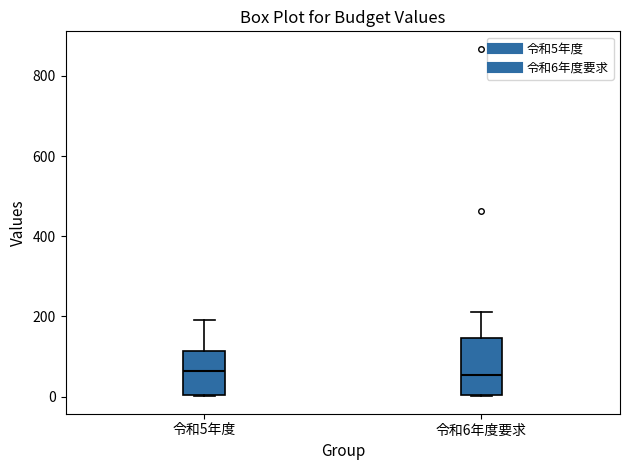

Where is the upper edge of the box for 令和6年度要求 on the y-axis? The values are not printed on the chart, so give them approximately, as read against the axis.

140